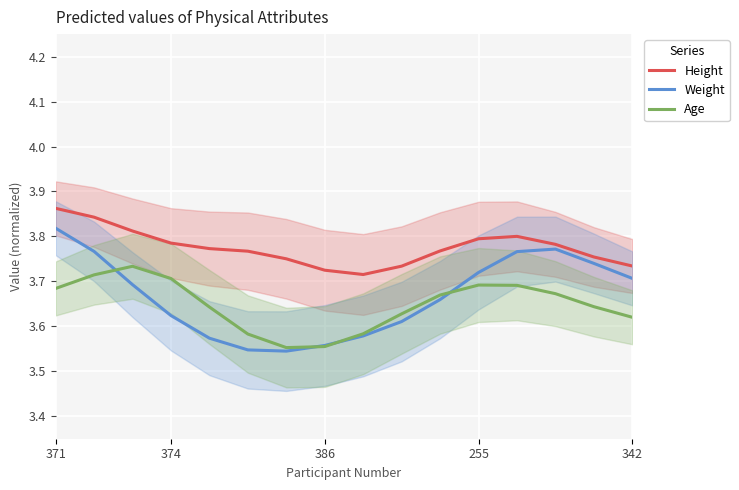

The value of Height at 374 is 6.4. True or false?

False